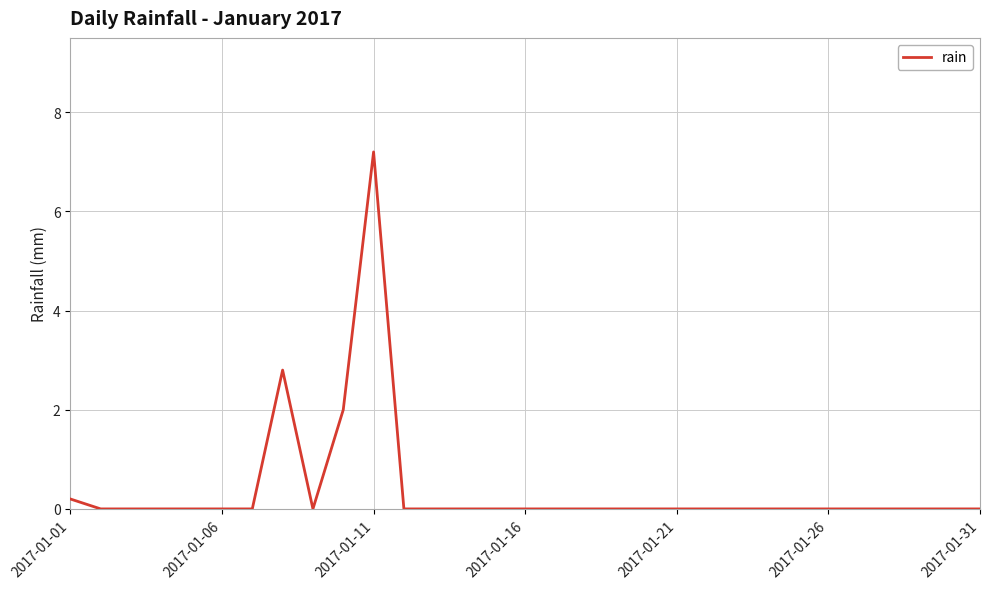

What is the maximum value shown in the chart?

7.2